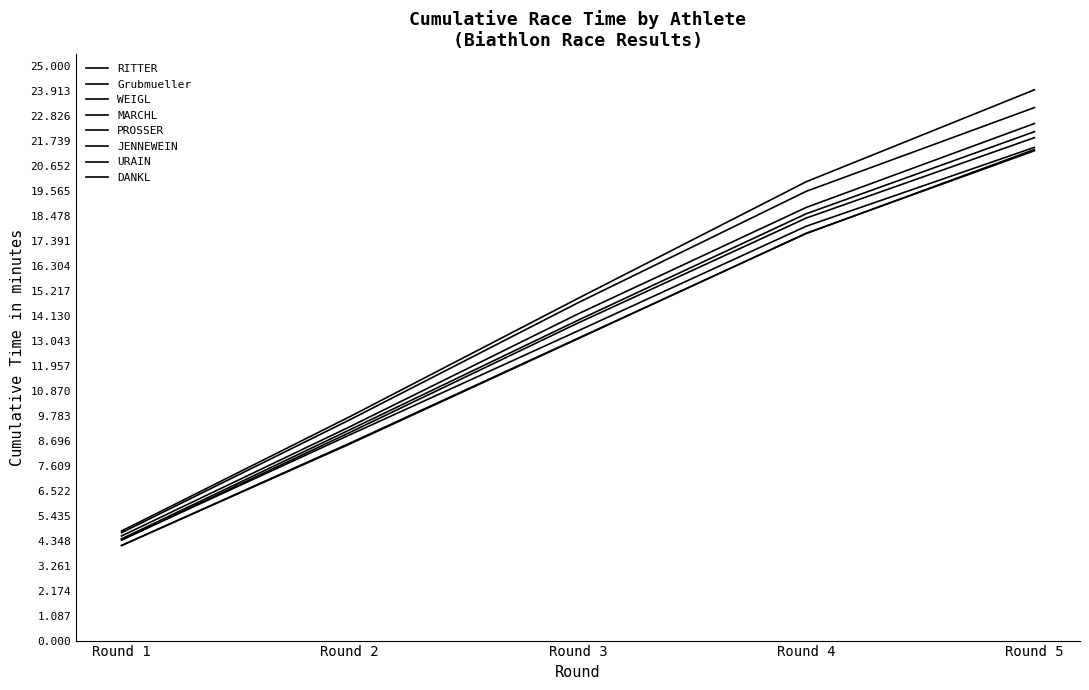

Is this an area chart (filled region under the line)?

No